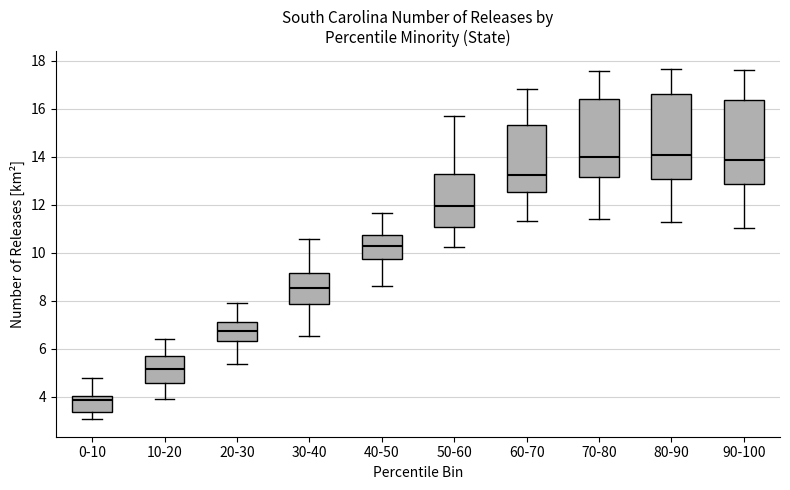

Reading left to right, read every box against the y-axis: the position of its median line, the range the box covers, and the ends of its whiskers. The values are not printed on the chart, so give them approximately, as read against the axis.

0-10: median 3.8, box 3.4 to 4.0, whiskers 3.0 to 4.8
10-20: median 5.2, box 4.6 to 5.8, whiskers 4.0 to 6.4
20-30: median 6.8, box 6.4 to 7.2, whiskers 5.4 to 7.8
30-40: median 8.6, box 7.8 to 9.2, whiskers 6.6 to 10.6
40-50: median 10.2, box 9.8 to 10.8, whiskers 8.6 to 11.6
50-60: median 12.0, box 11.0 to 13.2, whiskers 10.2 to 15.8
60-70: median 13.2, box 12.6 to 15.4, whiskers 11.4 to 16.8
70-80: median 14.0, box 13.2 to 16.4, whiskers 11.4 to 17.6
80-90: median 14.0, box 13.0 to 16.6, whiskers 11.2 to 17.6
90-100: median 13.8, box 12.8 to 16.4, whiskers 11.0 to 17.6